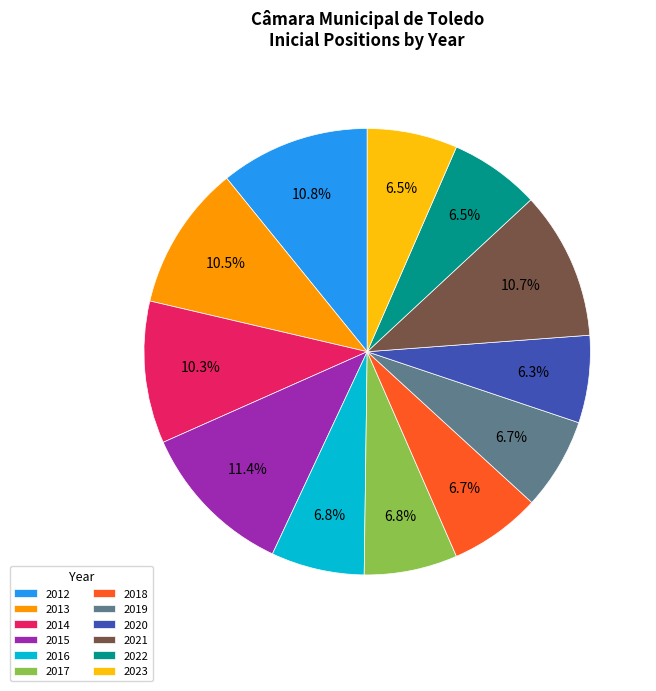

True or false: 2018 accounts for 7% of the total.

True